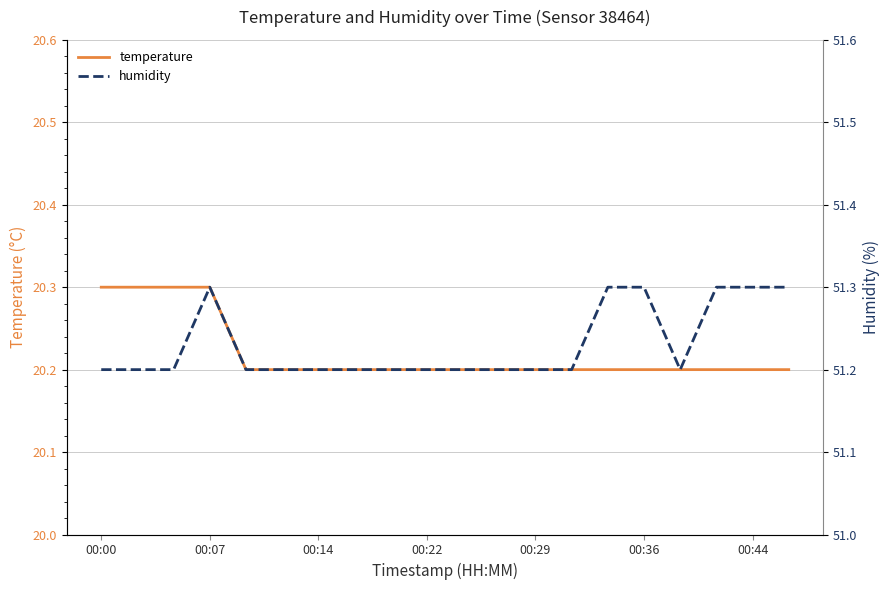

True or false: temperature and humidity cross at least once.

False